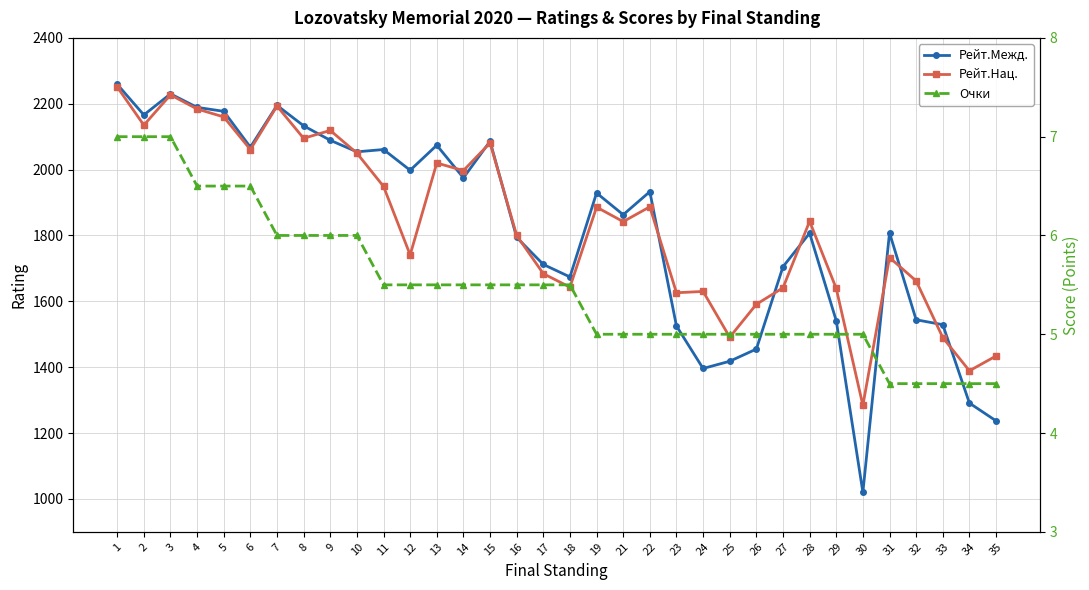

True or false: Рейт.Нац. and Очки cross at least once.

False